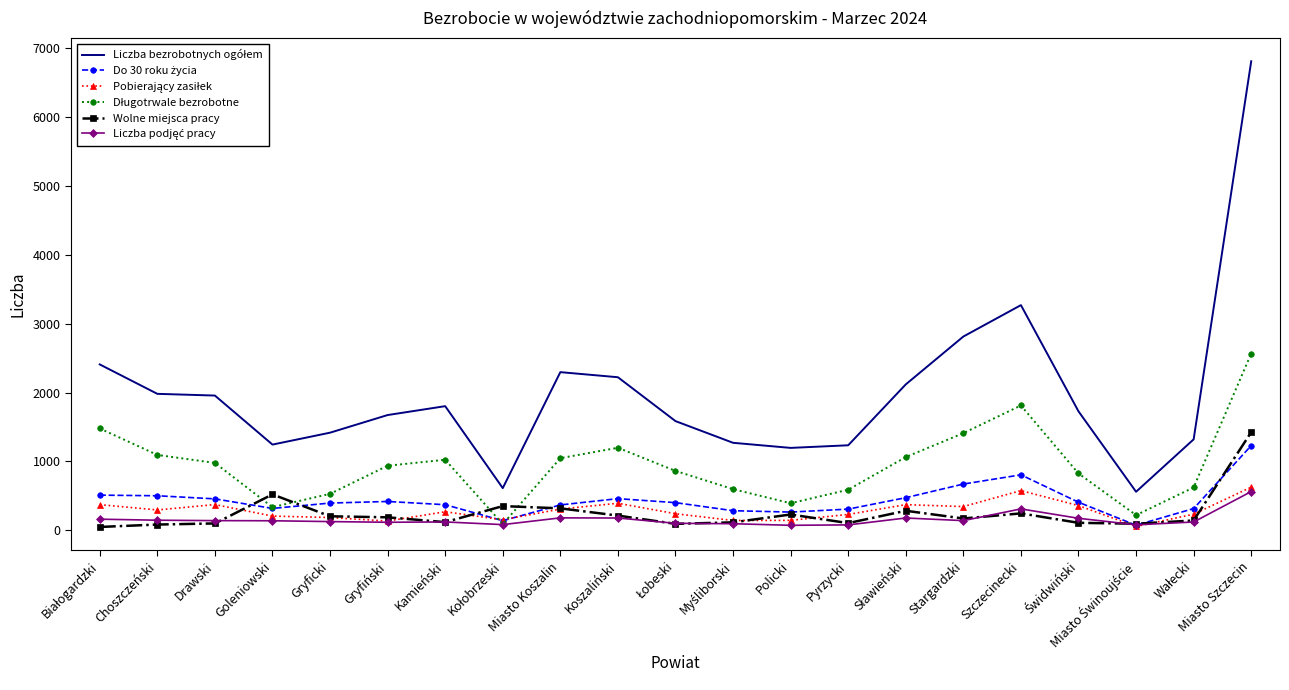

At which category is the sum across all series the highest?

Miasto Szczecin